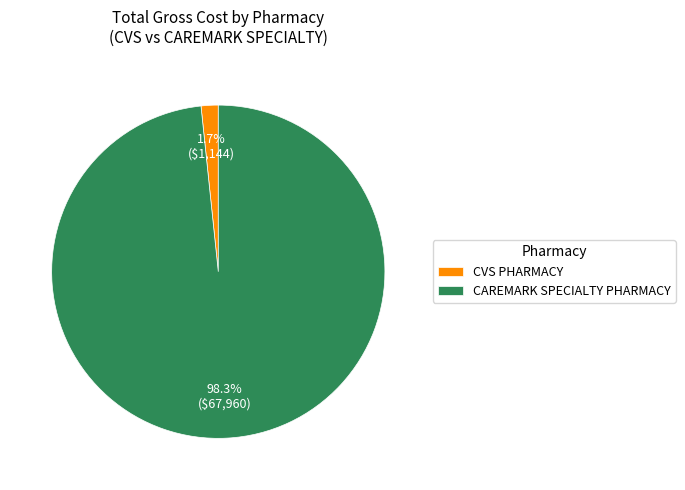

Does CVS PHARMACY account for over 50% of the chart?

No